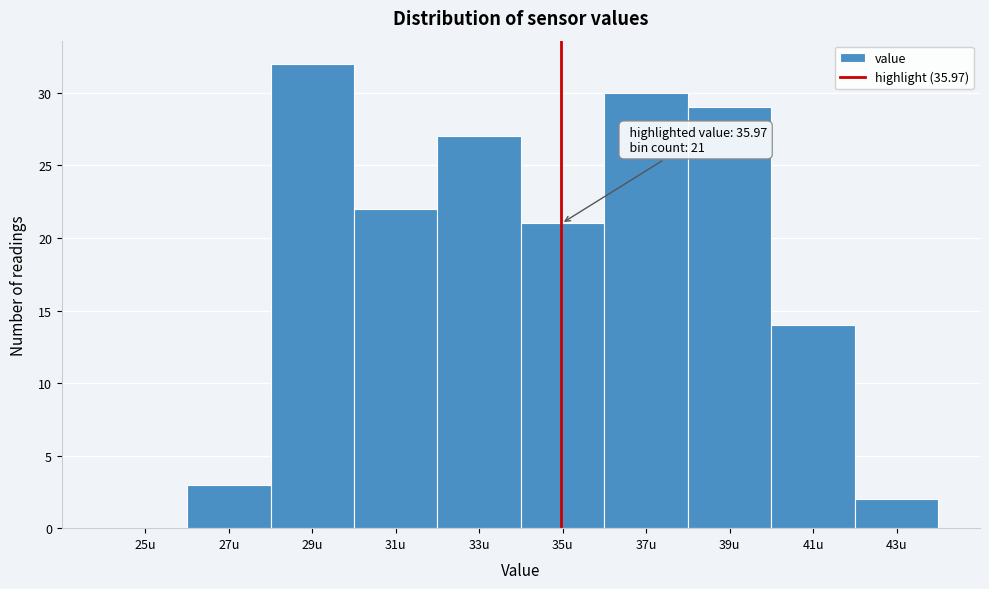

Reading left to right, transcribe all the data shown in this chart.

25u=0	27u=3	29u=32	31u=22	33u=27	35u=21	37u=30	39u=29	41u=14	43u=2